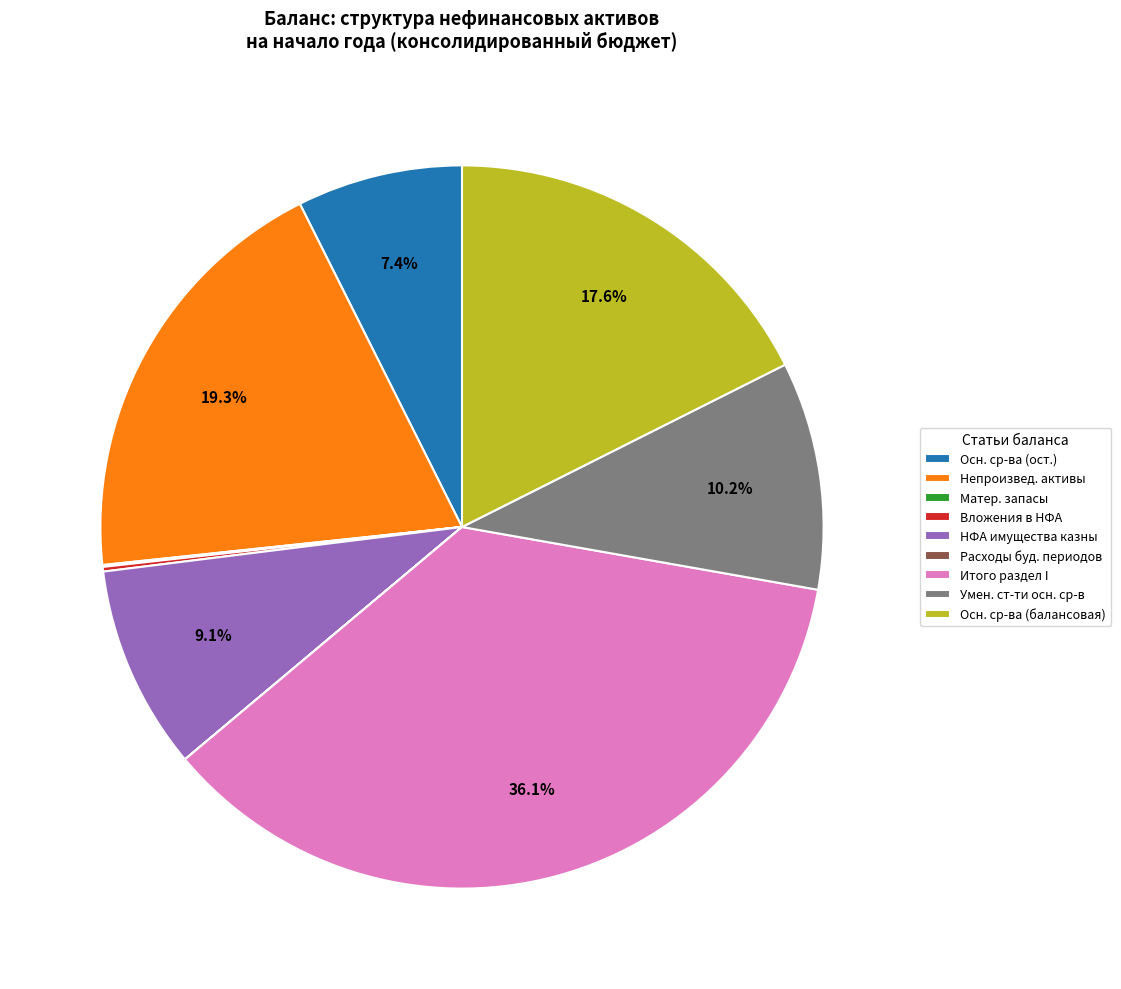

Between НФА имущества казны and Осн. ср-ва (балансовая), which is larger?

Осн. ср-ва (балансовая)